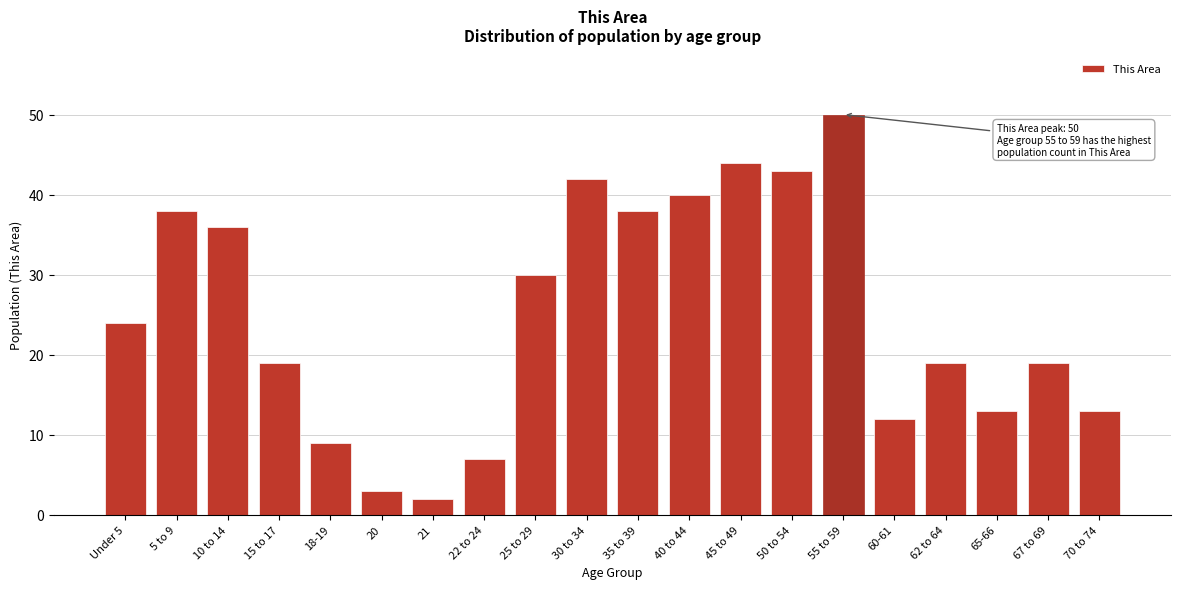

Reading left to right, extract all data points from this chart.

24	38	36	19	9	3	2	7	30	42	38	40	44	43	50	12	19	13	19	13